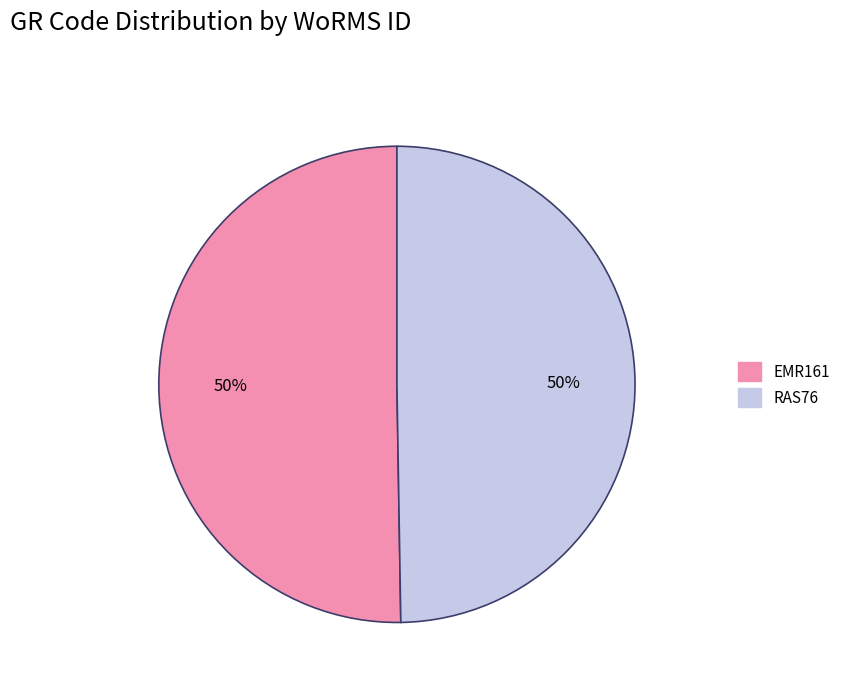

Is the sum of RAS76 and EMR161 greater than half?

Yes